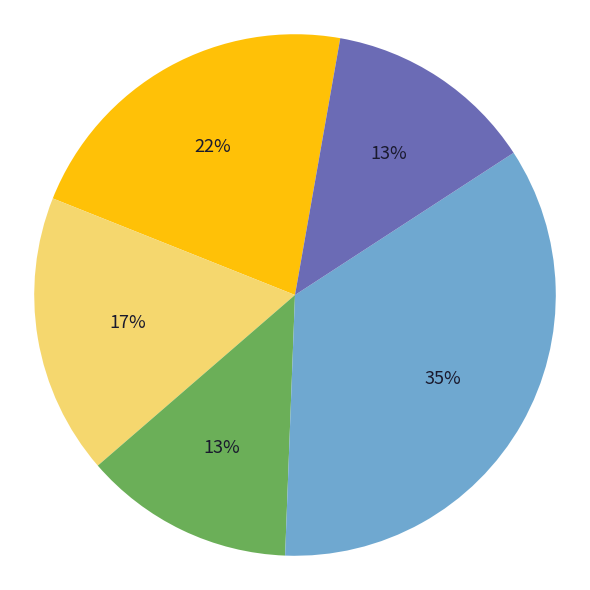

Does any single category account for the majority?

No